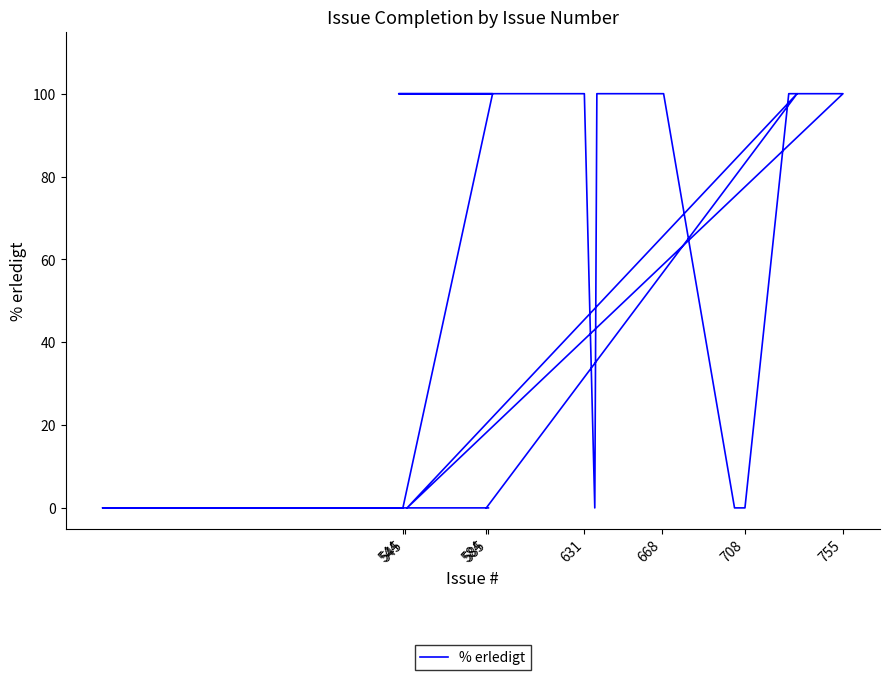

What is the label of the 21st point from the right?

755